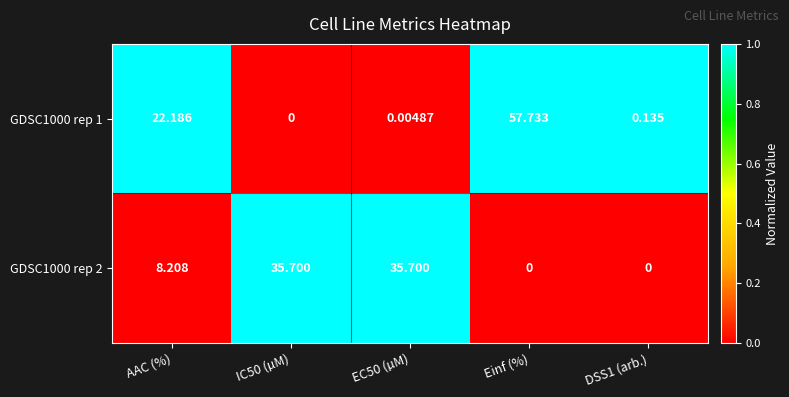

At which category is the sum across all series the highest?

Einf (%)